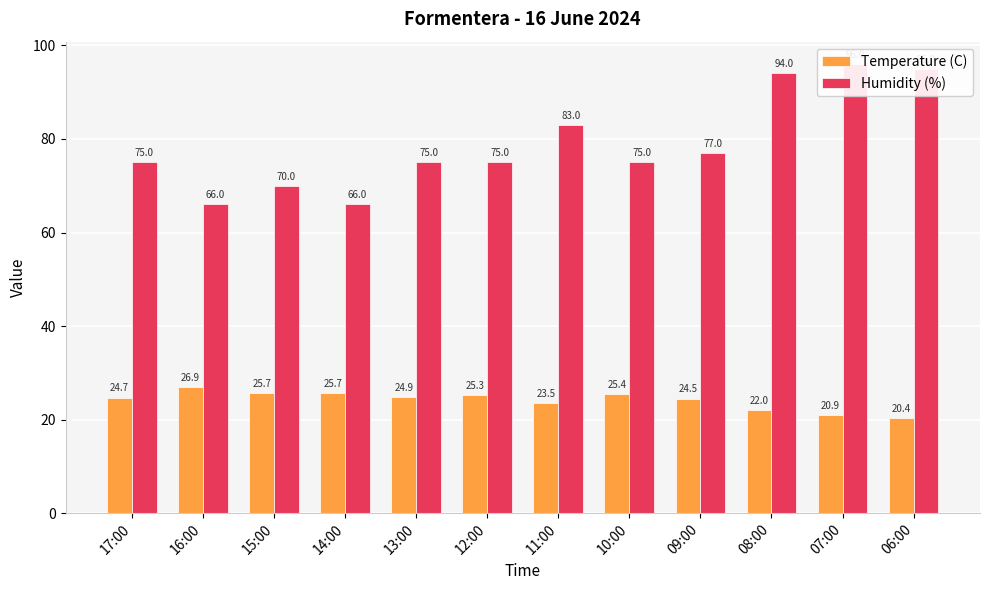

What are all the series names shown in the legend?

Temperature (C), Humidity (%)